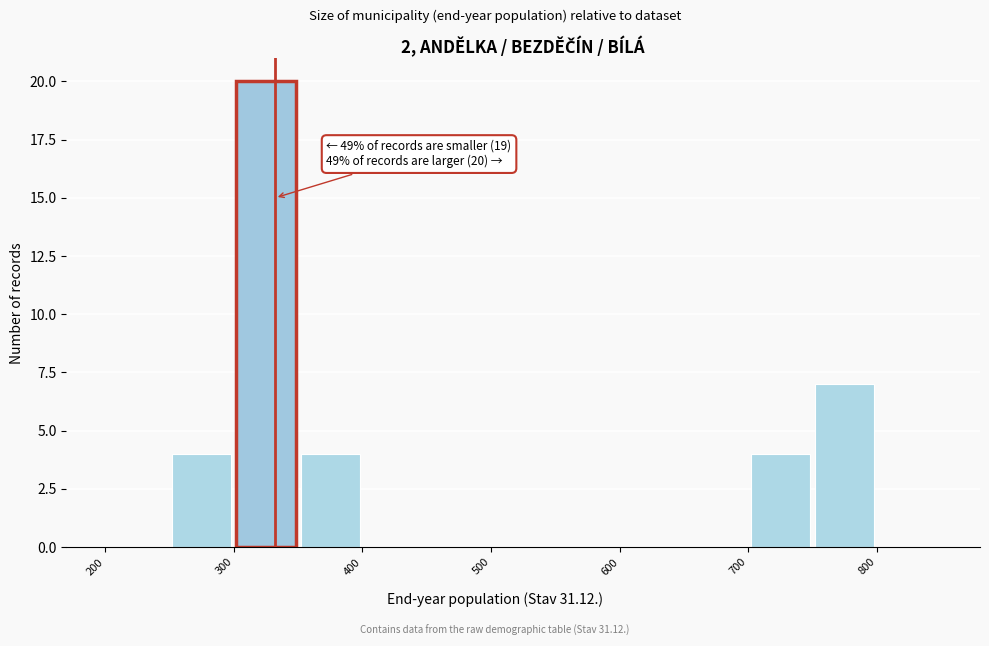

Over which range of the x-axis is the bar tallest?

300 to 350